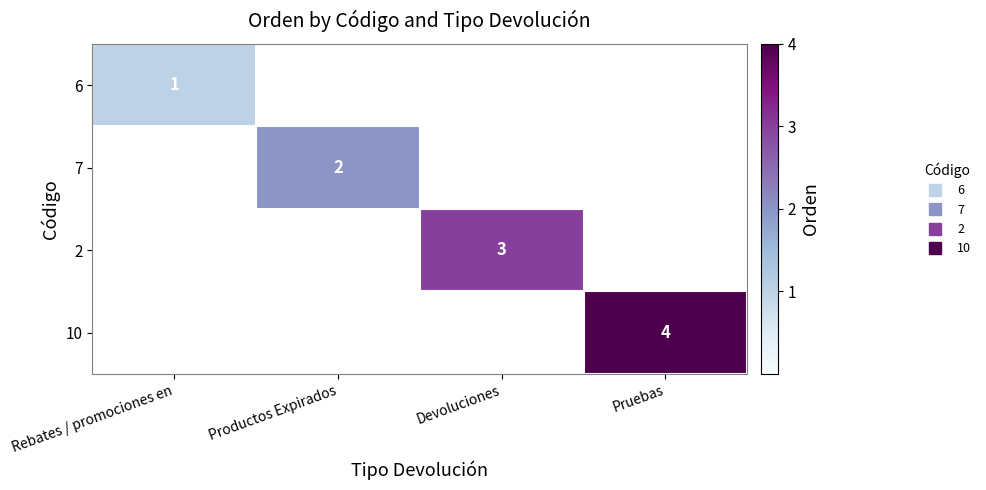

What is the minimum value for 6?

1.0